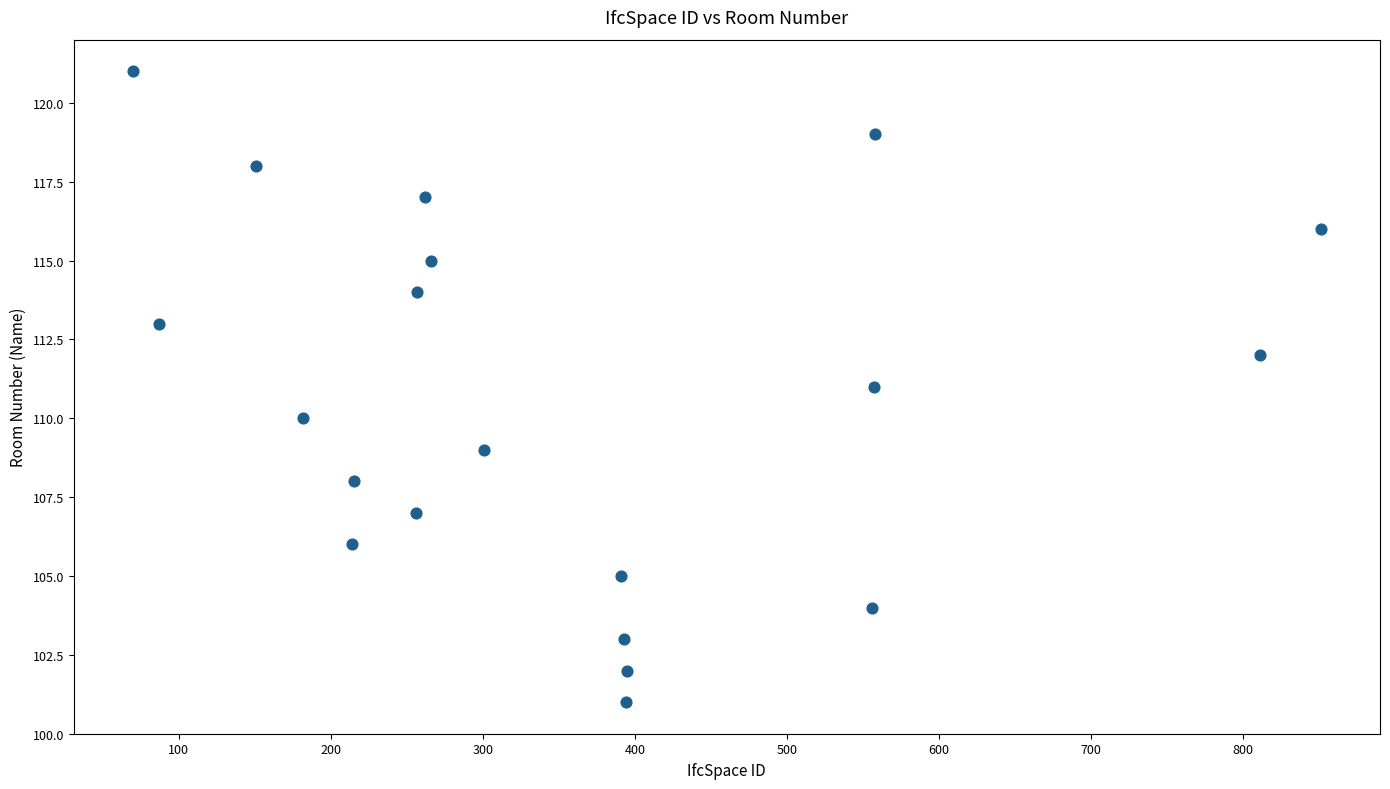

What is the range of X values (max minus min)?

781